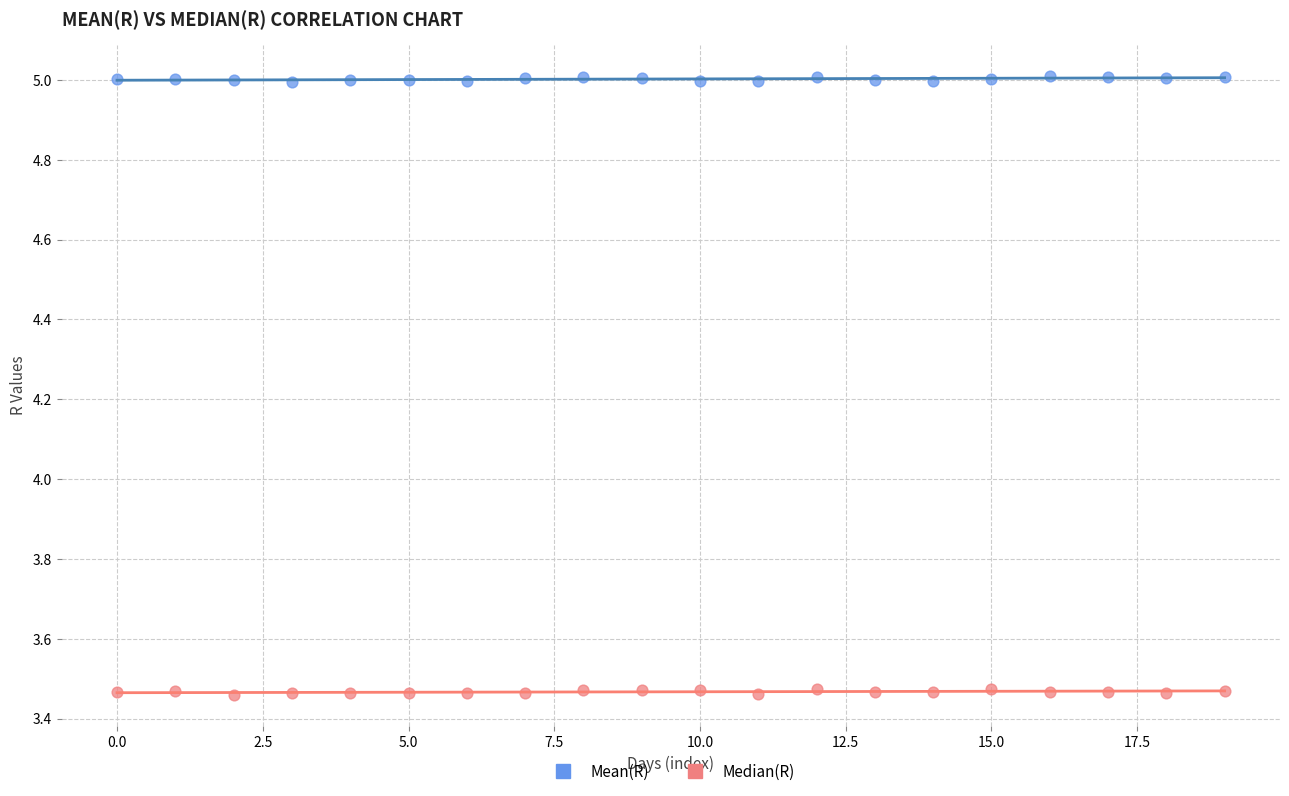

Across all data points, what is the range of Y values (max minus min)?

1.6